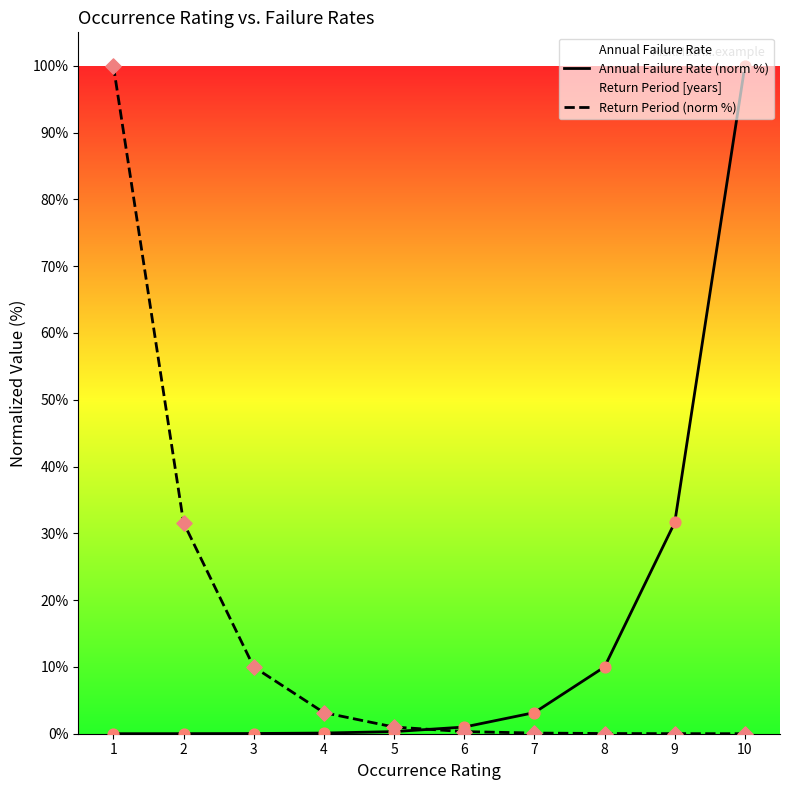

Is the value of Annual Failure Rate (norm %) at 1 greater than the value of Return Period (norm %) at 2?

No